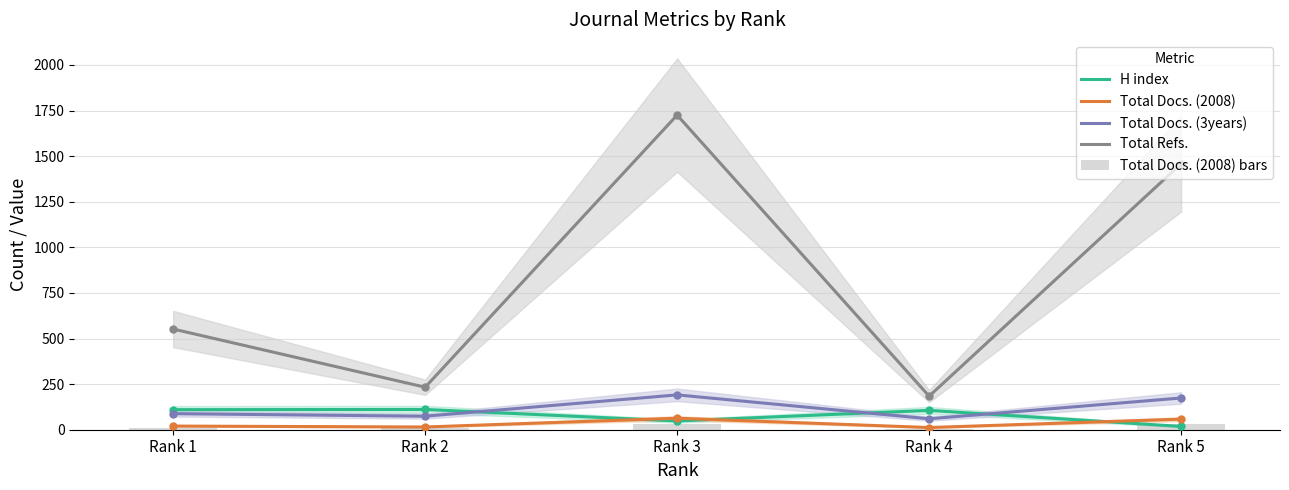

At how many categories does at least one series exceed 1519?

1